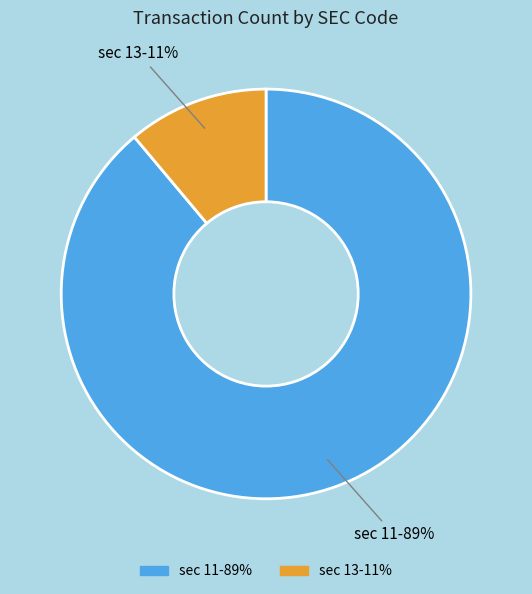

To the nearest percent, what is the average slice percentage?

50%